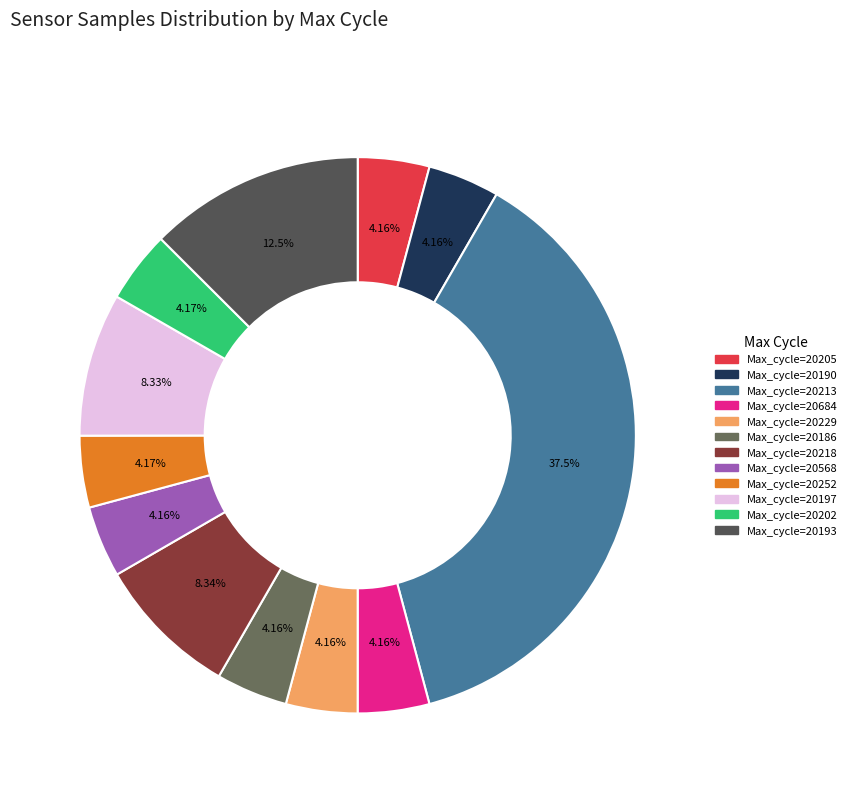

Count the number of slices in the pie.

12